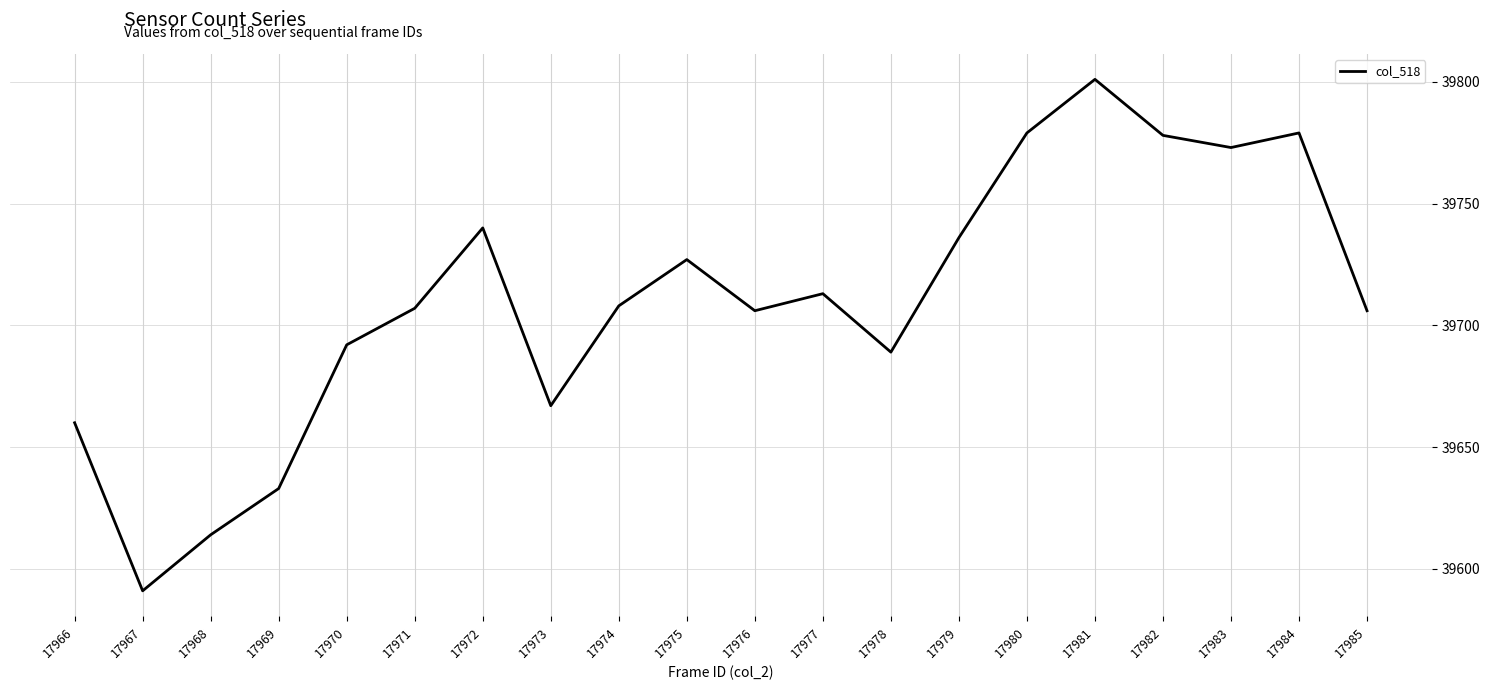

How many series are shown in this chart?

1